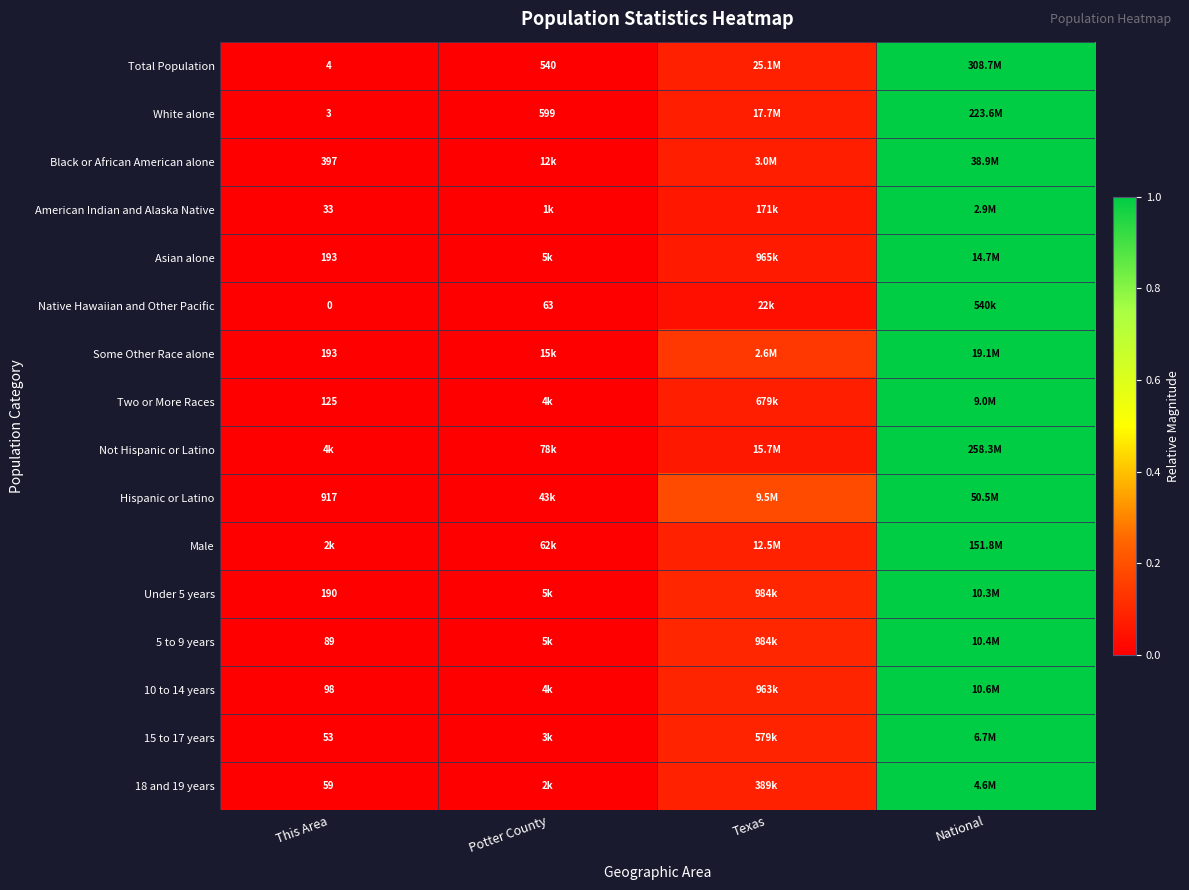

Which series changed the most between Potter County and National?

Total Population